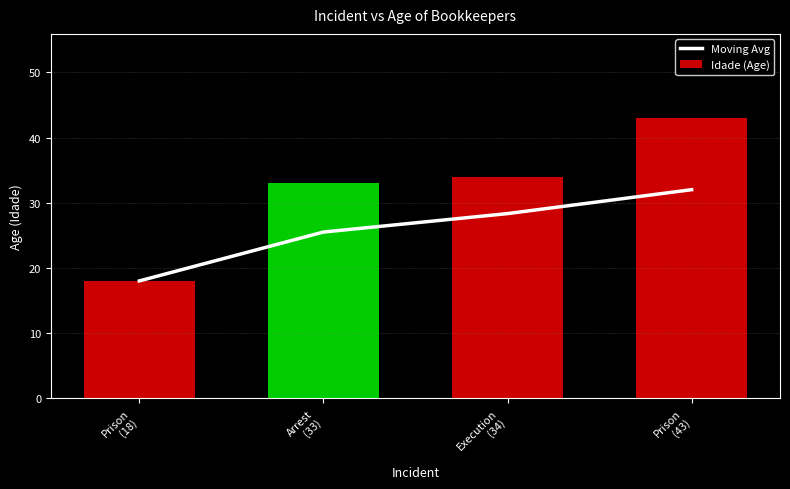

Which label corresponds to the smallest value in the chart?

Prison
(18)